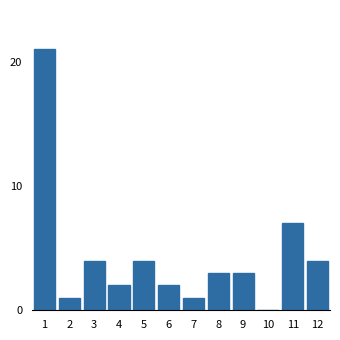

Reading right to left, what are all the values shown in this chart?

12=4	11=7	10=0	9=3	8=3	7=1	6=2	5=4	4=2	3=4	2=1	1=21